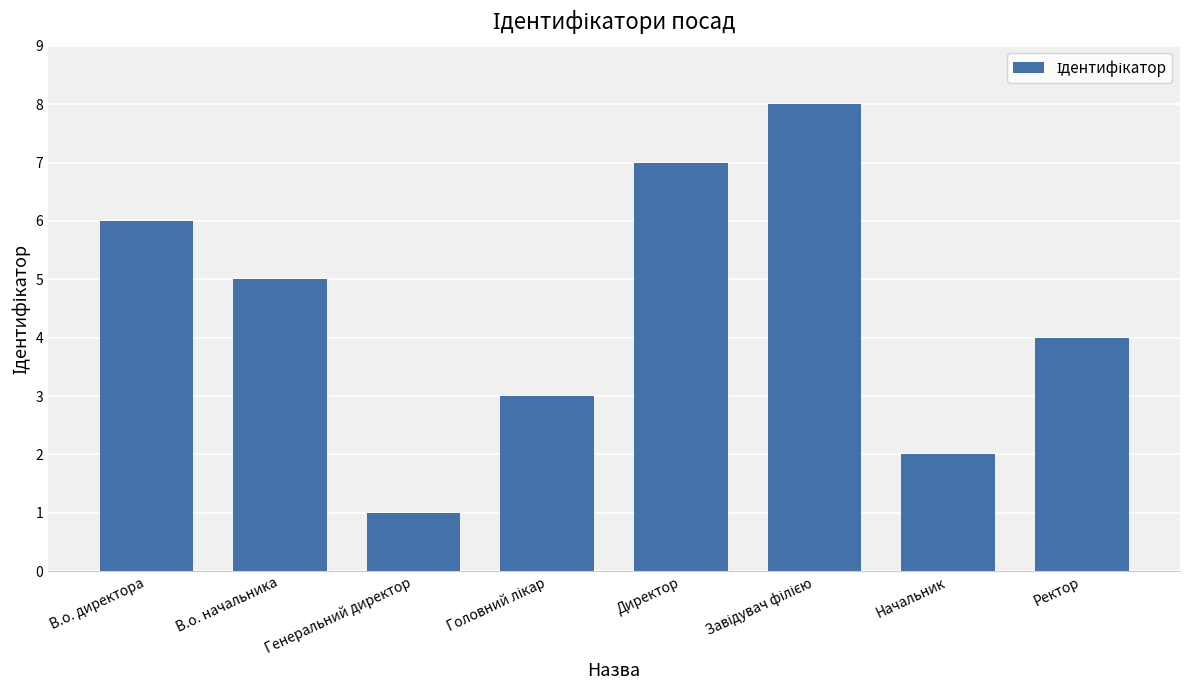

Read the value at Директор.

7